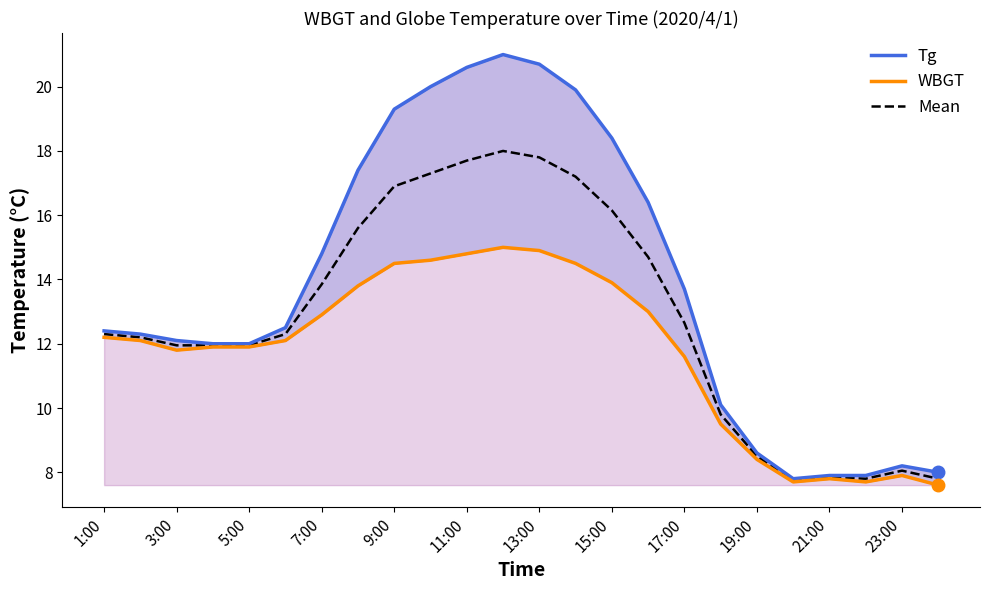

The Mean series shows 8.5 at 19:00. True or false?

True